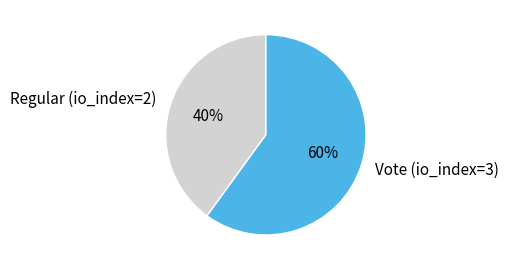

What percentage is the Regular (io_index=2) slice, to the nearest percent?

40%